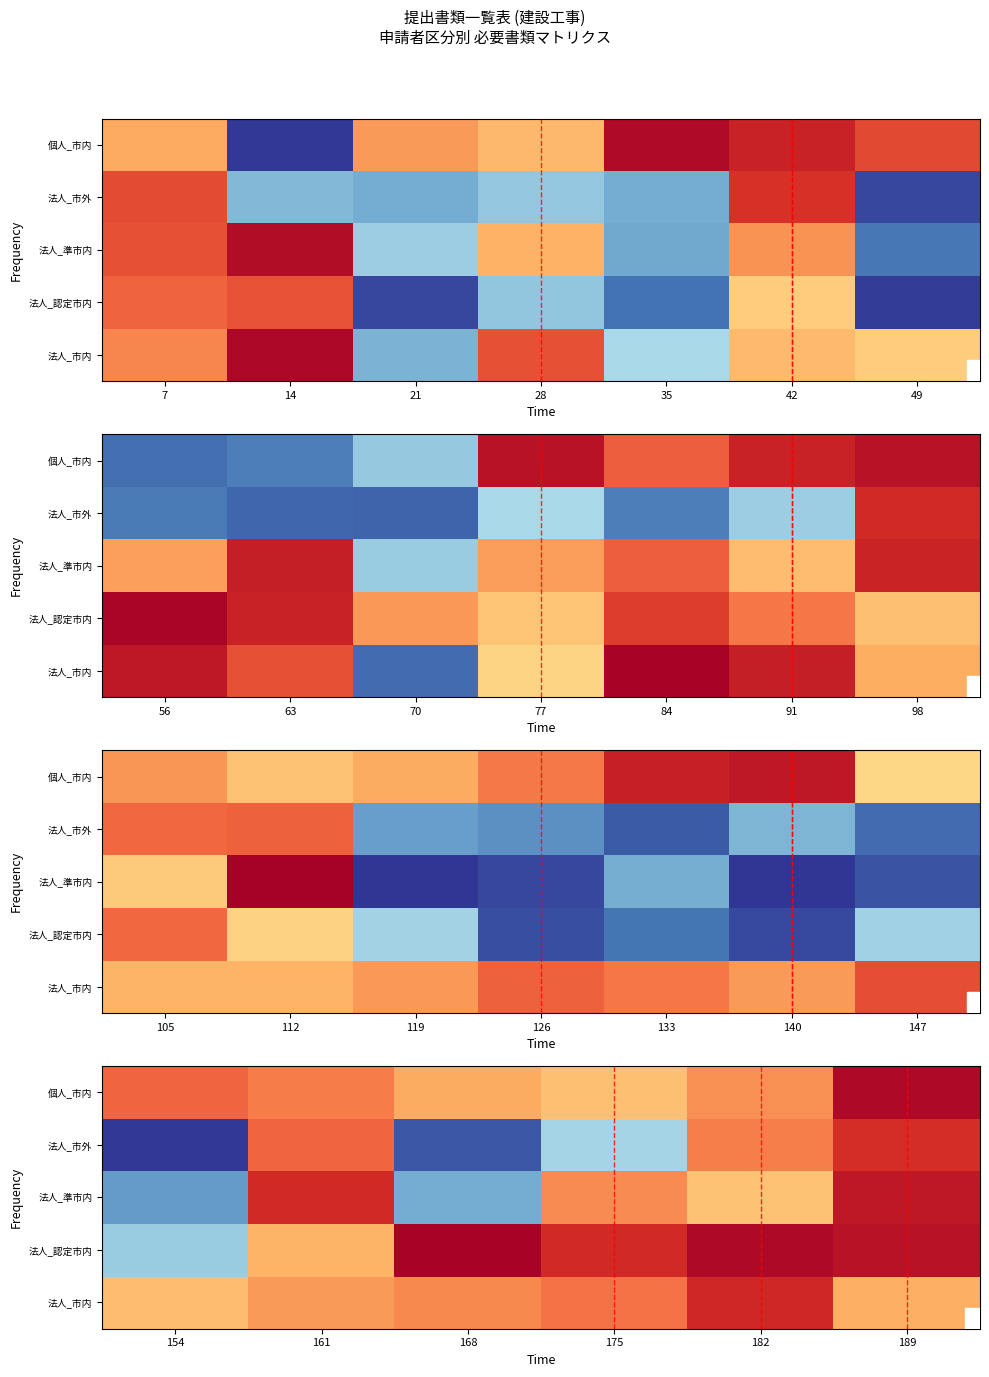

How many values in 法人_準市内 are below zero?

2